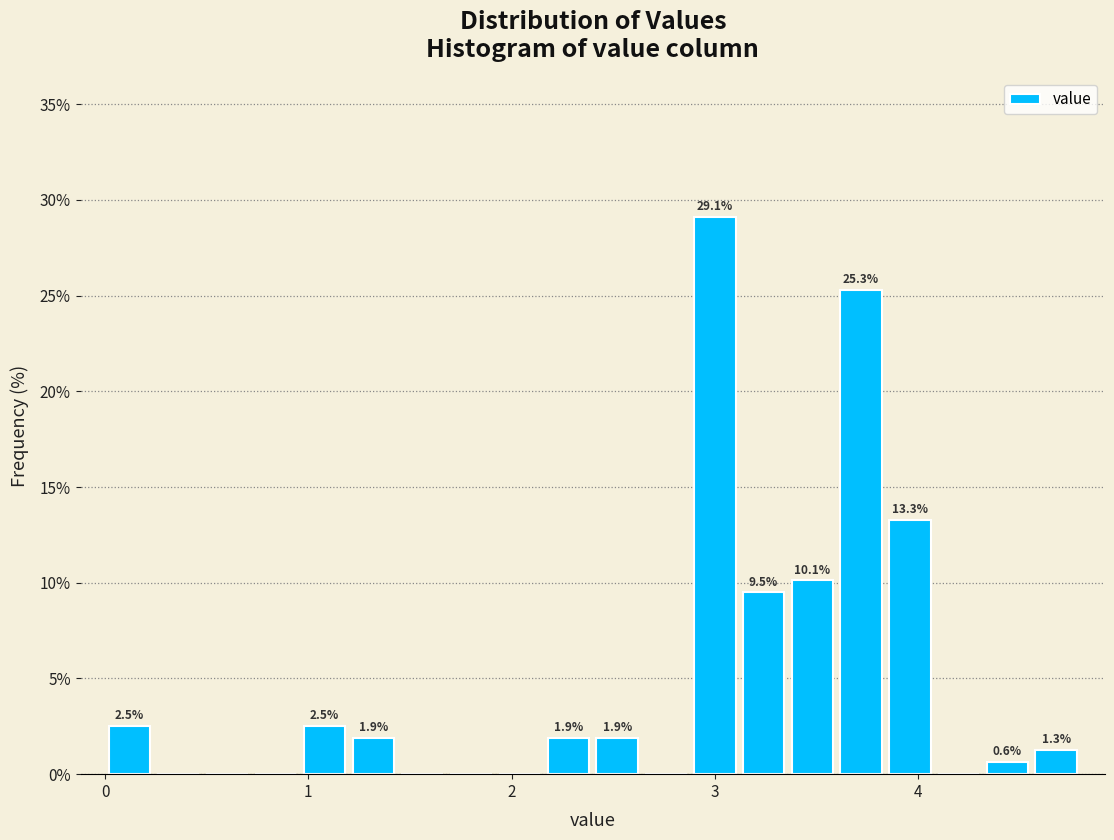

Read against the x-axis, roughly where is the centre of the tallest bar?

3.0